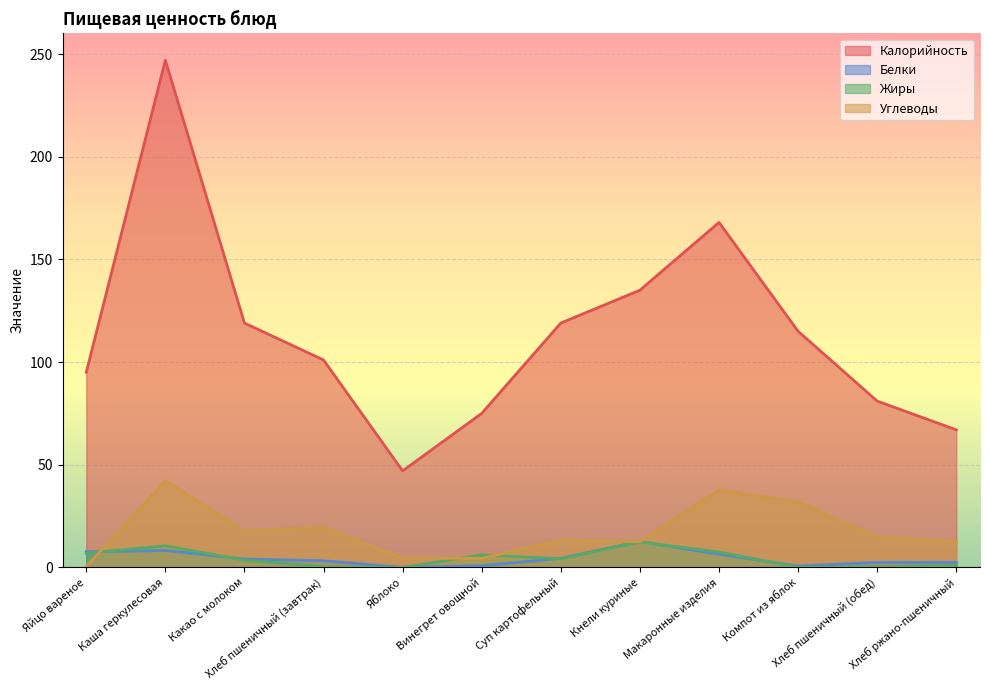

Rank the series at Каша геркулесовая from highest to lowest value.

Калорийность, Углеводы, Жиры, Белки